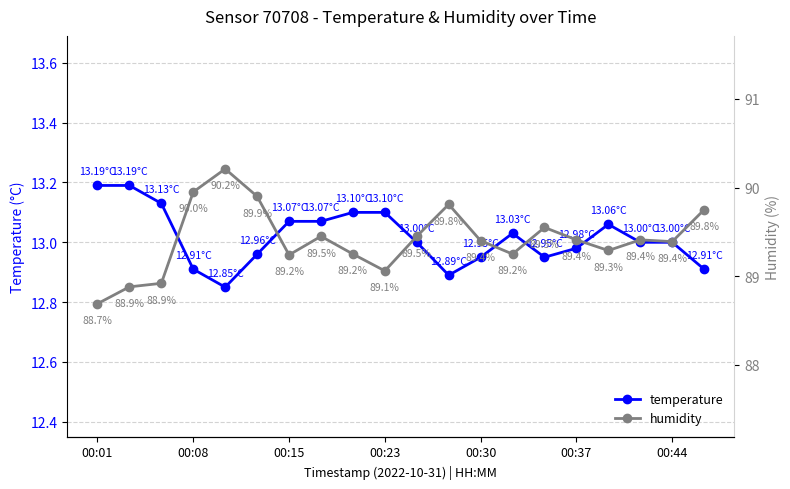

In temperature, how many points are higher than both neighbors (excluding endpoints)?

2